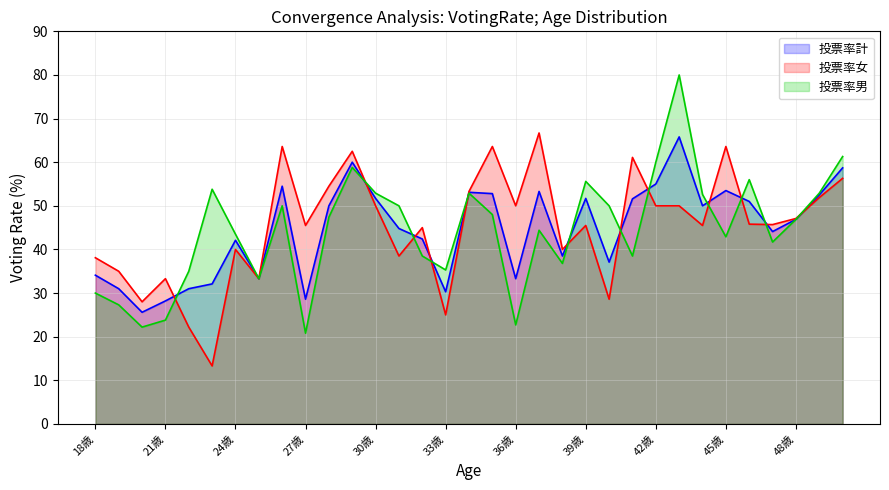

Reading right to left, list all the values displayed in this chart.

投票率計: 50歳=58.7	49歳=52.5	48歳=46.9	47歳=44.1	46歳=51.0	45歳=53.5	44歳=50.0	43歳=65.8	42歳=55.0	41歳=51.6	40歳=37.1	39歳=51.7	38歳=38.5	37歳=53.3	36歳=33.3	35歳=52.8	34歳=53.1	33歳=30.3	32歳=42.4	31歳=44.8	30歳=51.7	29歳=60.0	28歳=50.0	27歳=28.6	26歳=54.5	25歳=33.3	24歳=42.1	23歳=32.1	22歳=31.0	21歳=28.2	20歳=25.6	19歳=31.0	18歳=34.1
投票率女: 50歳=56.3	49歳=51.9	48歳=47.1	47歳=45.7	46歳=45.8	45歳=63.6	44歳=45.5	43歳=50.0	42歳=50.0	41歳=61.1	40歳=28.6	39歳=45.5	38歳=40.0	37歳=66.7	36歳=50.0	35歳=63.6	34歳=53.3	33歳=25.0	32歳=45.0	31歳=38.5	30歳=50.0	29歳=62.5	28歳=54.5	27歳=45.5	26歳=63.6	25歳=33.3	24歳=40.0	23歳=13.3	22歳=22.2	21歳=33.3	20歳=28.0	19歳=35.0	18歳=38.1
投票率男: 50歳=61.3	49歳=52.9	48歳=46.9	47歳=41.7	46歳=56.0	45歳=42.9	44歳=52.6	43歳=80.0	42歳=60.0	41歳=38.5	40歳=50.0	39歳=55.6	38歳=36.8	37歳=44.4	36歳=22.7	35歳=48.0	34歳=52.9	33歳=35.3	32歳=38.5	31歳=50.0	30歳=52.9	29歳=58.8	28歳=47.4	27歳=20.8	26歳=50.0	25歳=33.3	24歳=43.5	23歳=53.8	22歳=35.0	21歳=23.8	20歳=22.2	19歳=27.3	18歳=30.0